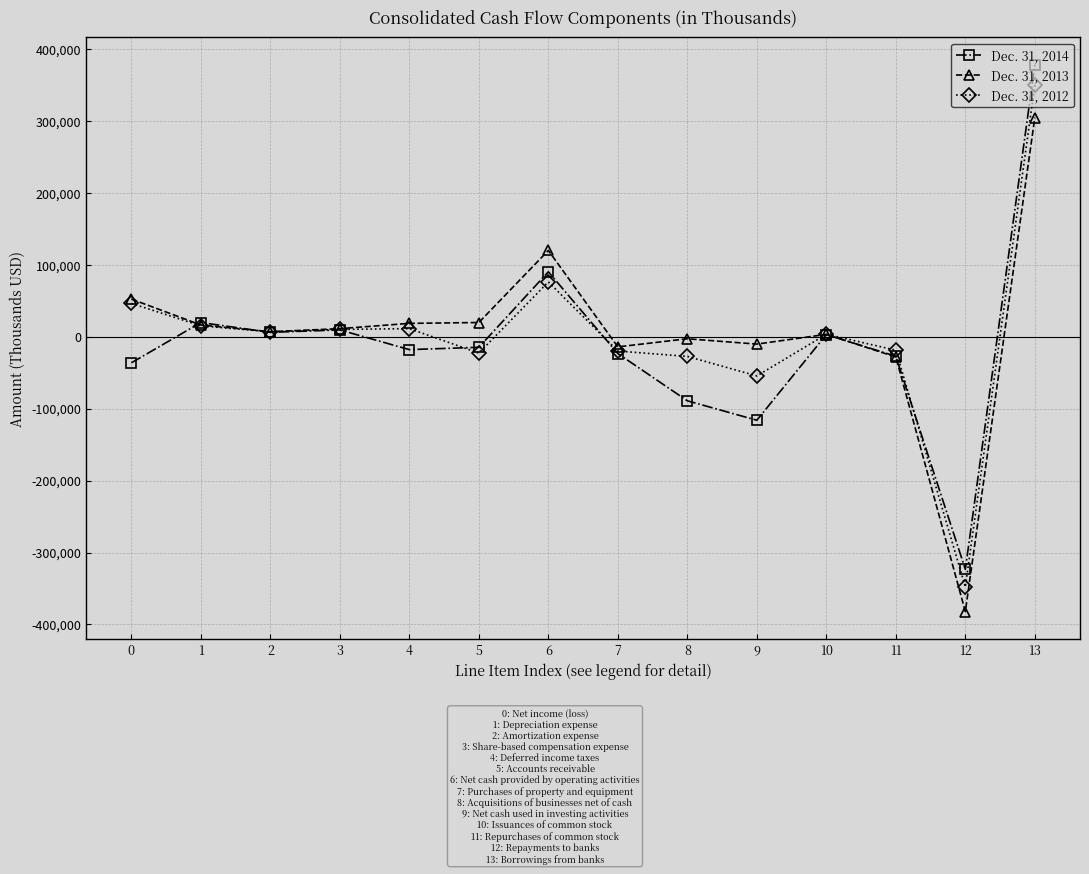

What is the total value across all series at 5?

-18061